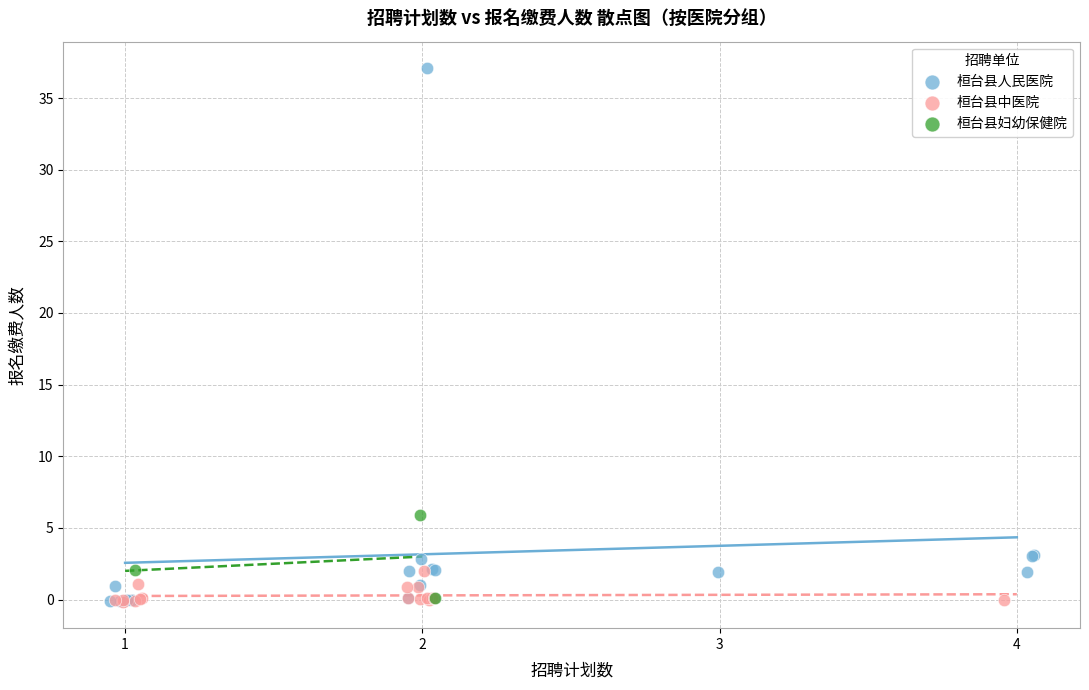

Which series contains the highest Y value?

桓台县人民医院